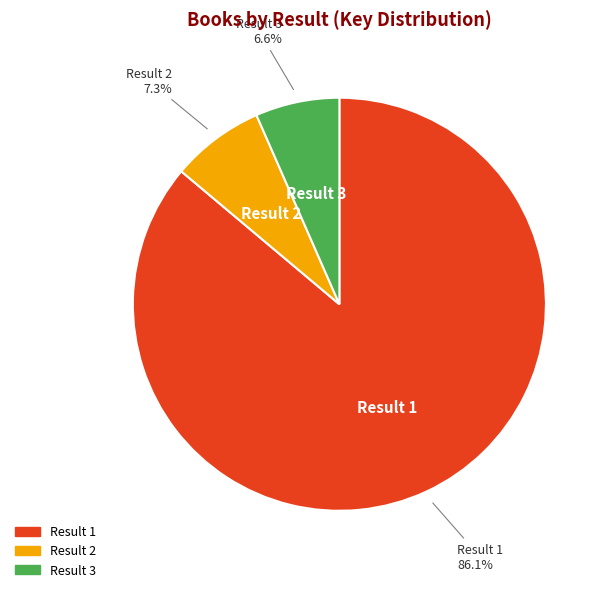

Is there a majority slice in this chart?

Yes